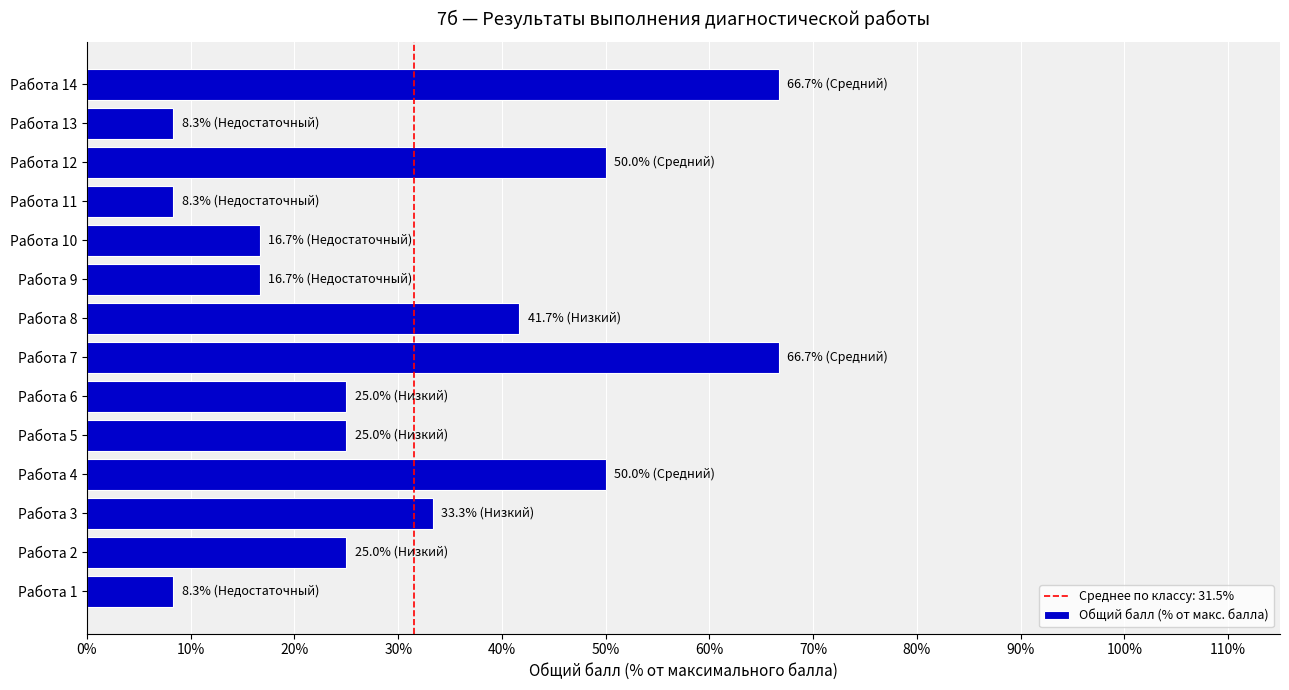

What is the sum of all values?

441.7